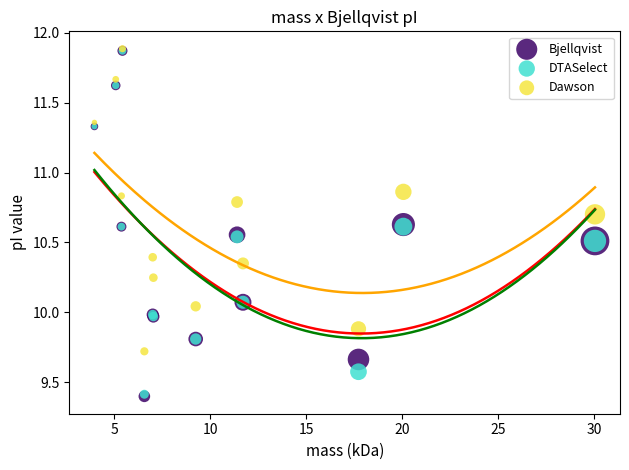

What are all the series names shown in the legend?

Bjellqvist, DTASelect, Dawson